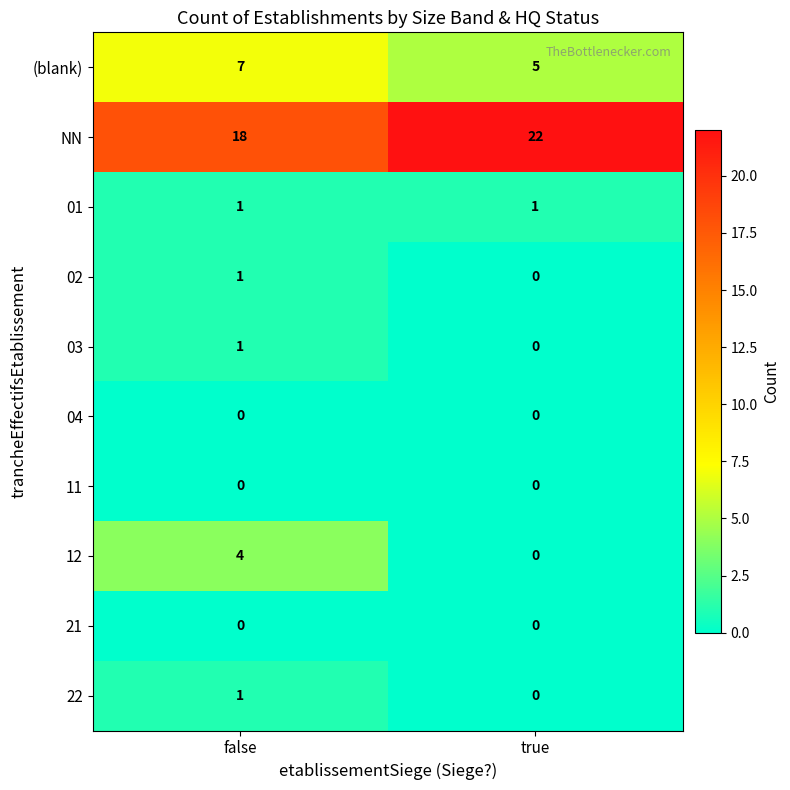

The 12 series shows 6 at false. True or false?

False